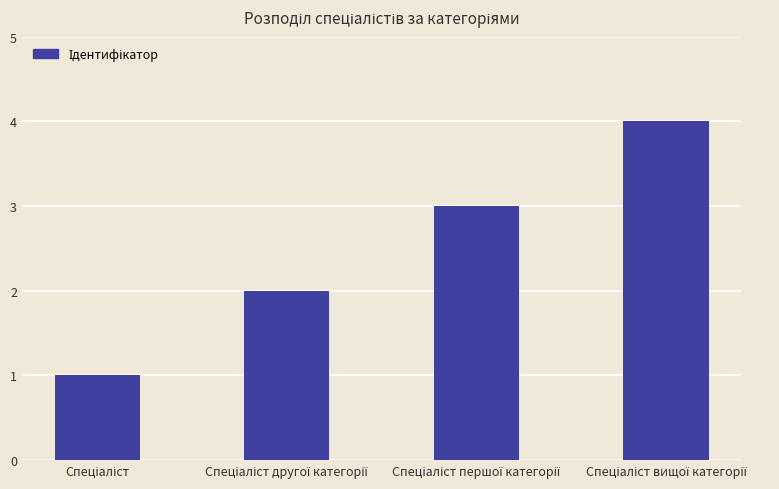

What is the sum of all values?

10